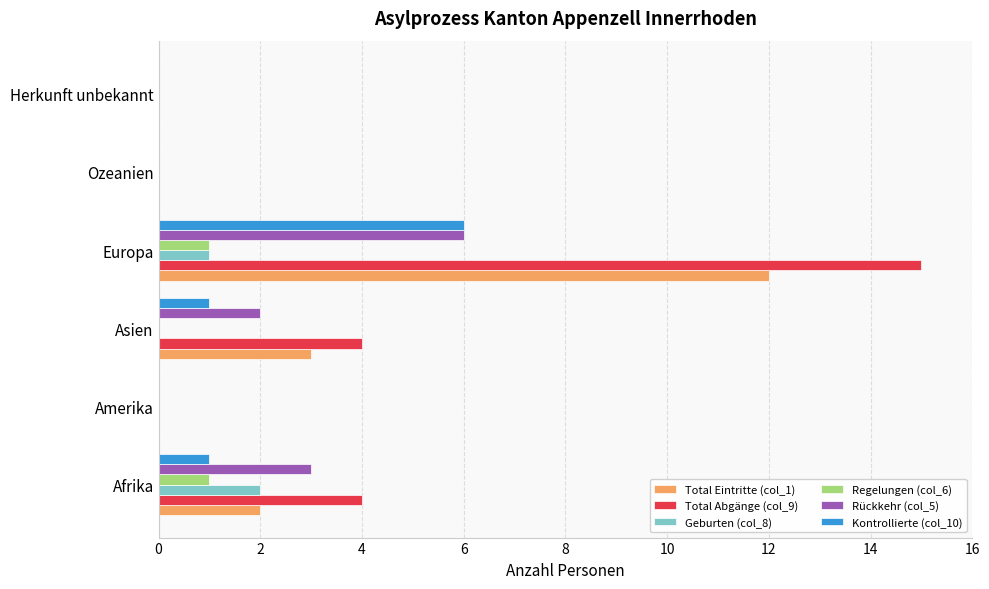

Which series changed the most between Afrika and Herkunft unbekannt?

Total Abgänge (col_9)